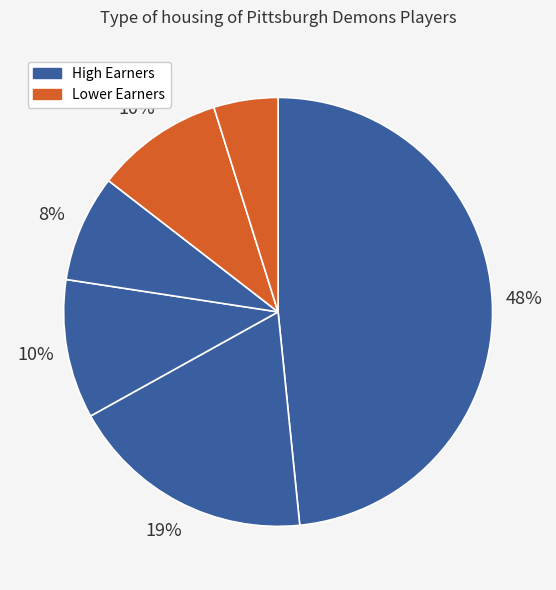

How many segments does this pie chart have?

6